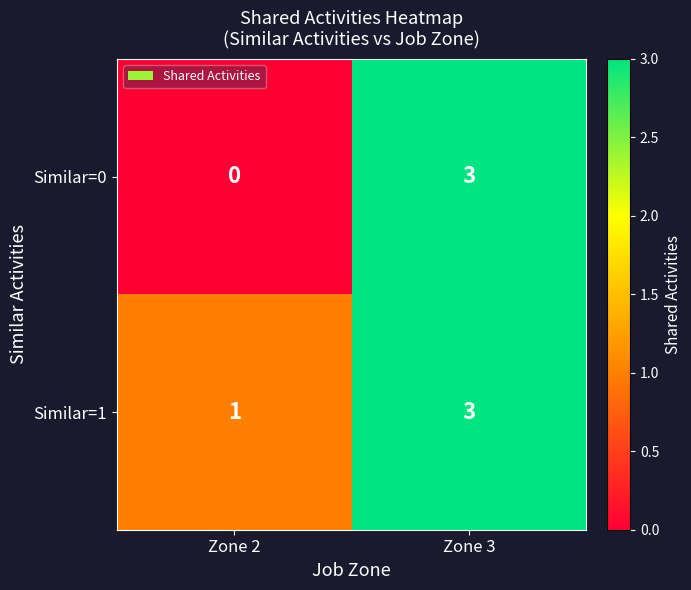

Reading right to left, transcribe all the data shown in this chart.

Similar=0: Zone 3=3	Zone 2=0
Similar=1: Zone 3=3	Zone 2=1